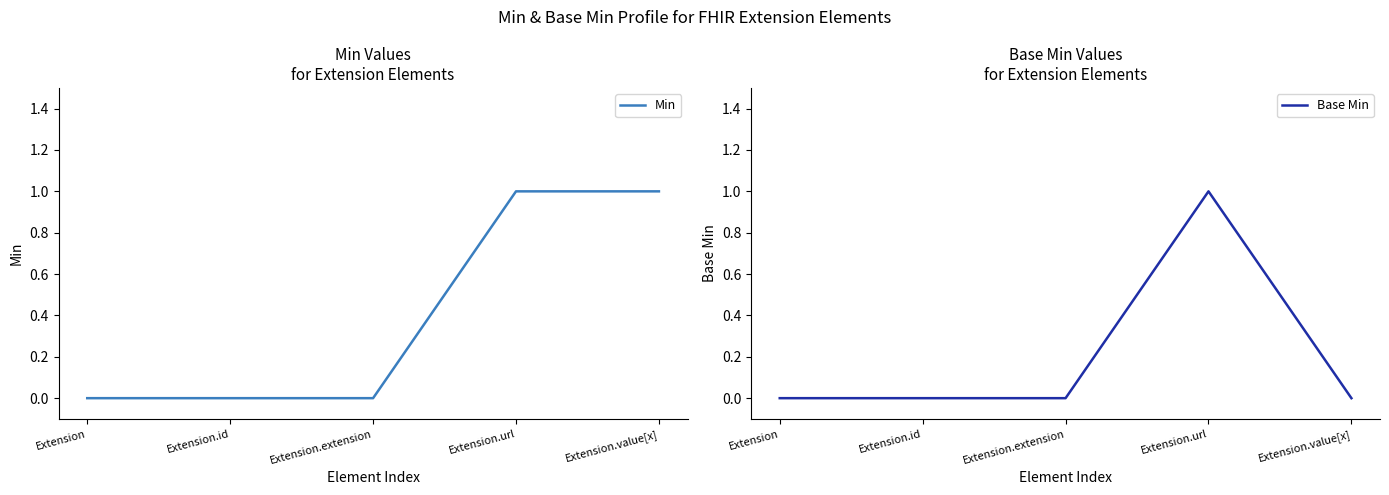

Which series changed the most between Extension and Extension.url?

Min